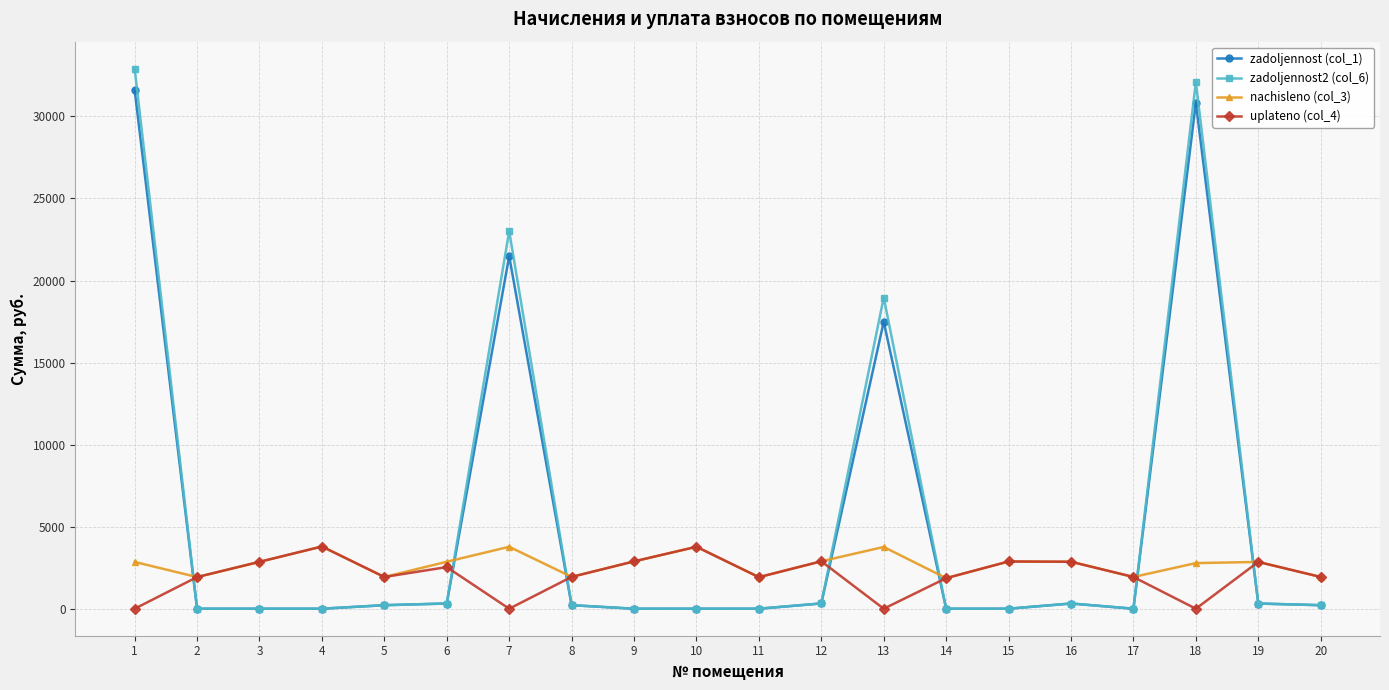

Where is the first local maximum for nachisleno (col_3)?

4